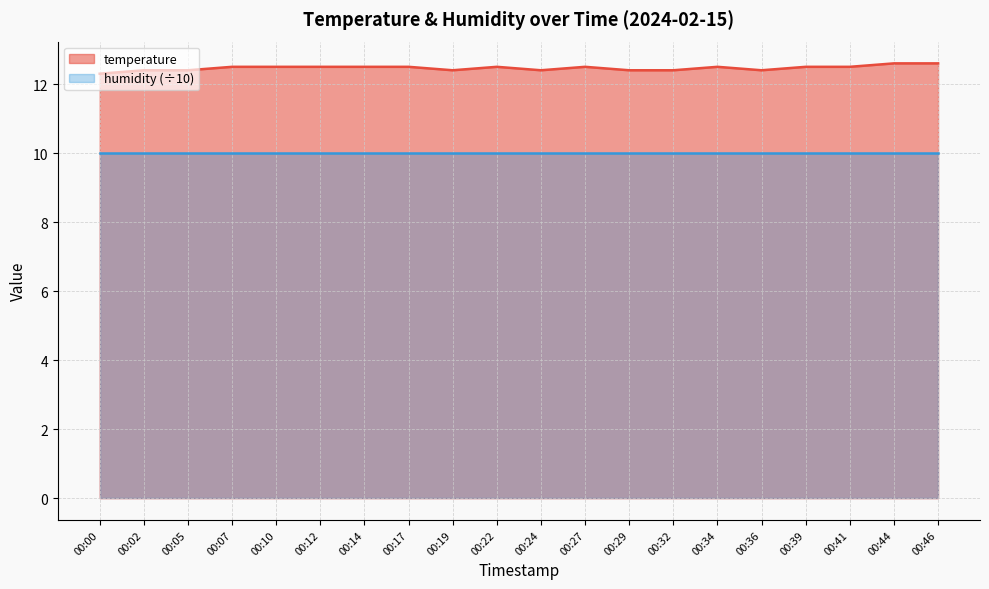

Does the chart display data point markers on the line(s)?

No